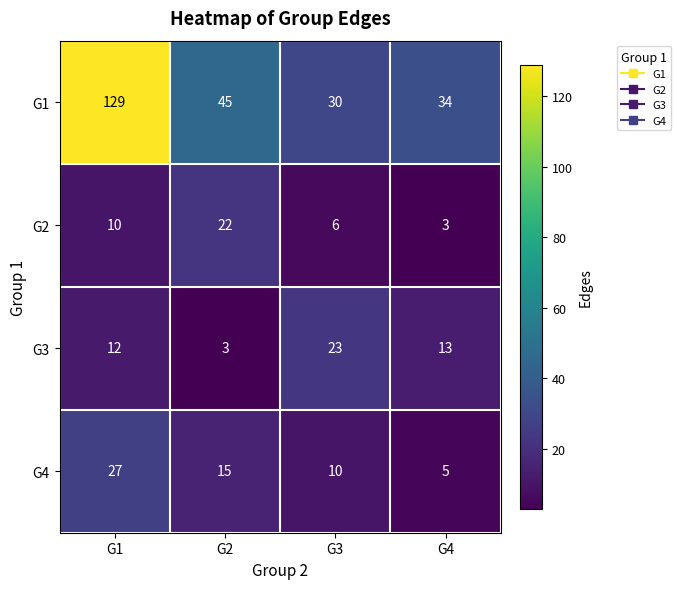

What is the difference between the maximum and minimum values in the G4 series?

22